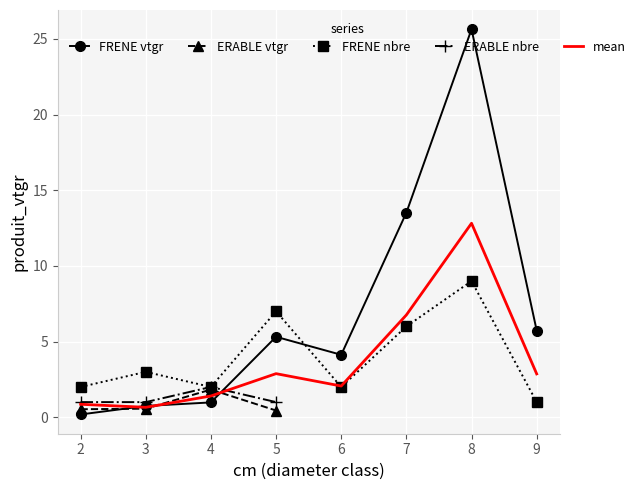

The produit_vtgr_FRENE series shows 5.3 at 5. True or false?

True